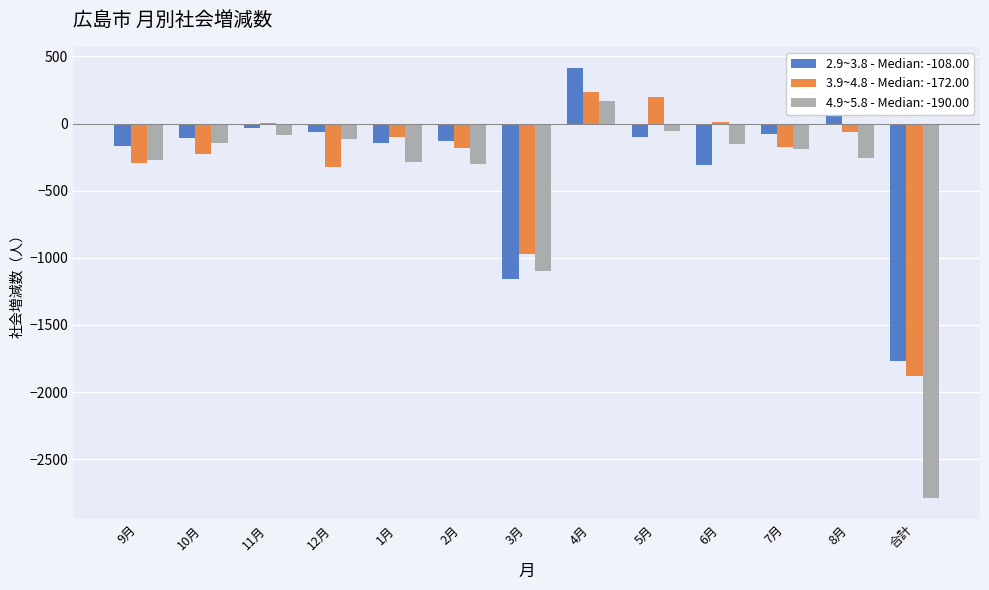

What are all the series names shown in the legend?

2.9~3.8 - Median: -108.00, 3.9~4.8 - Median: -172.00, 4.9~5.8 - Median: -190.00